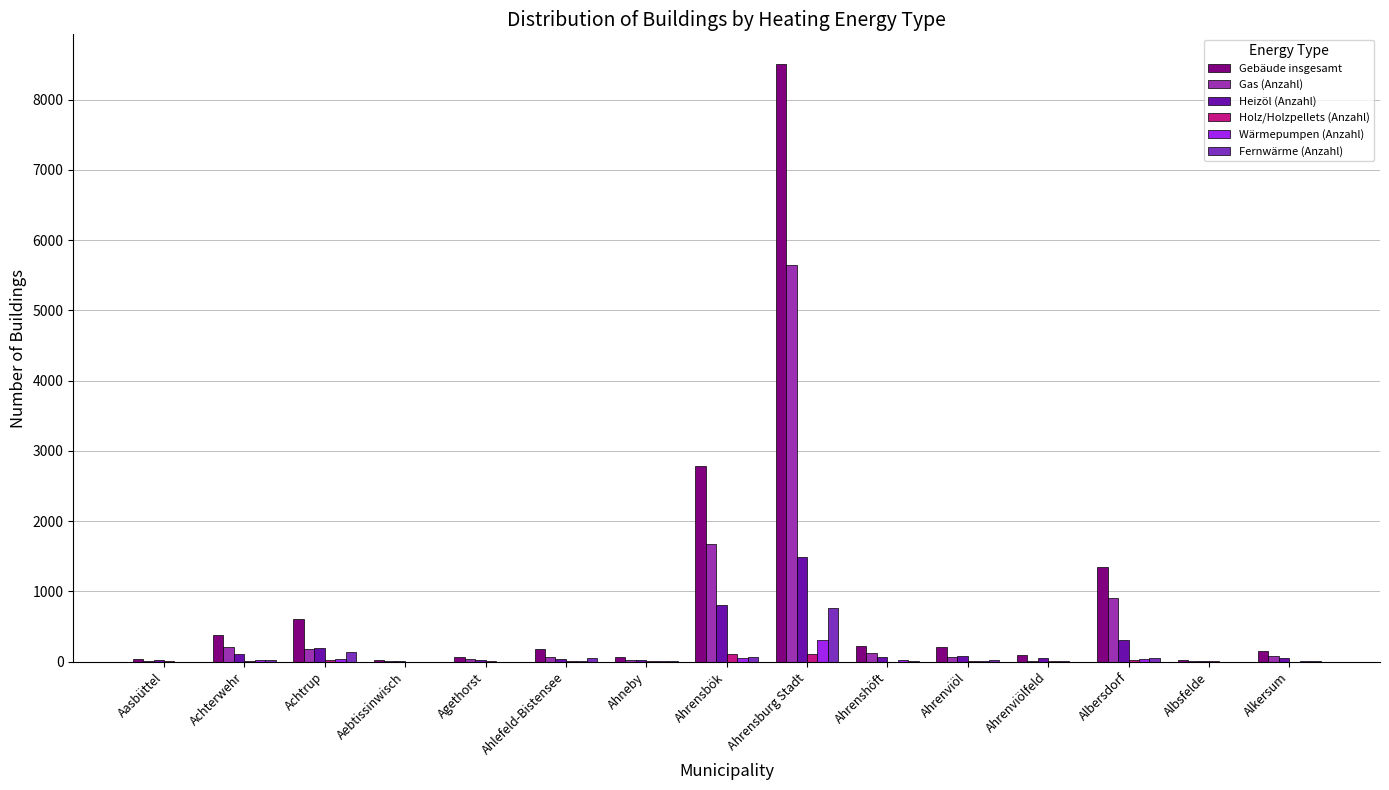

How many categories are shown in the chart?

15